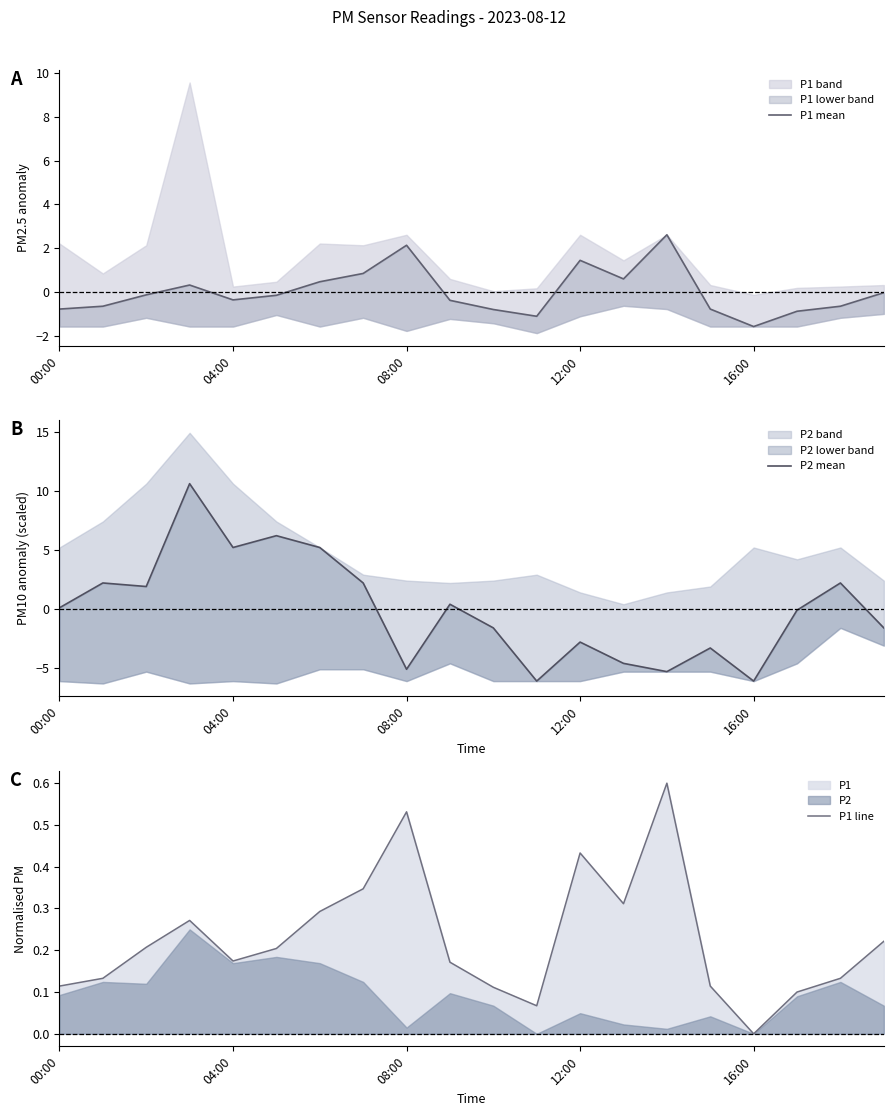

Rank the series by their maximum value, from highest to lowest.

P2 mean, P1 mean, P1 line